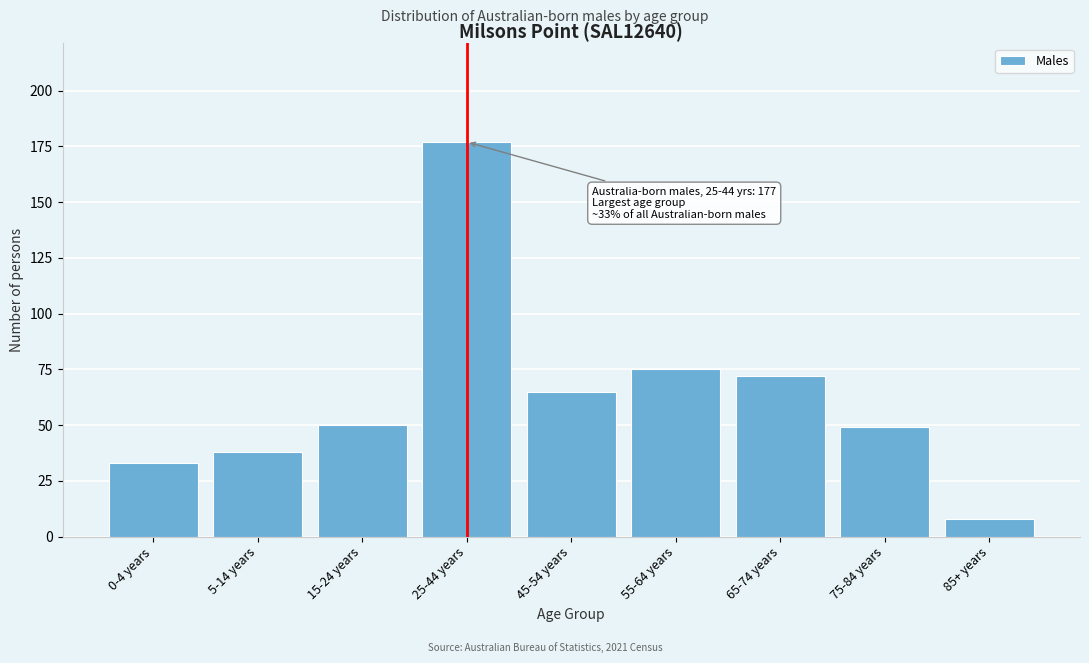

Reading left to right, extract all data points from this chart.

0-4 years=33	5-14 years=38	15-24 years=50	25-44 years=177	45-54 years=65	55-64 years=75	65-74 years=72	75-84 years=49	85+ years=8